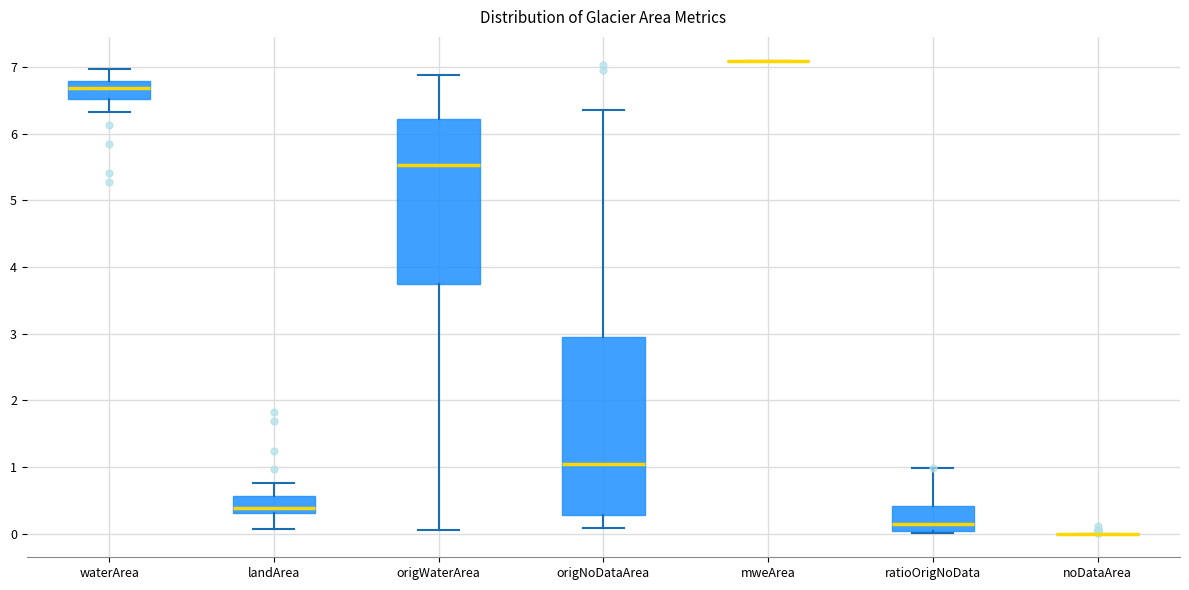

Where does the median line of the box for landArea sit on the y-axis? The values are not printed on the chart, so give them approximately, as read against the axis.

0.4